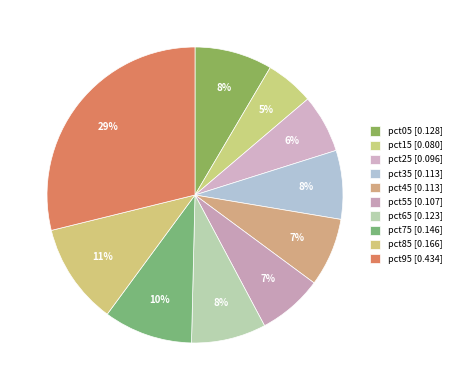

What is the total percentage of pct95 and pct85?

39.9%